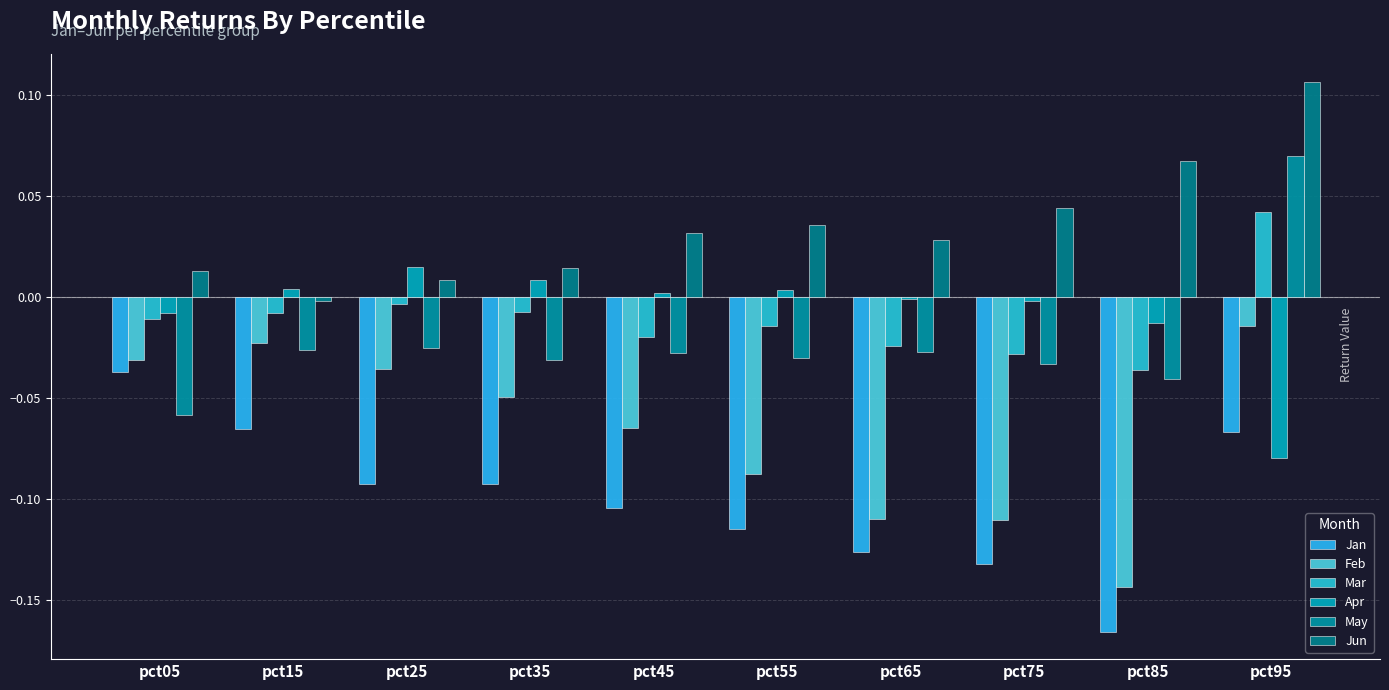

At which category does the chart reach its minimum across all series?

pct85